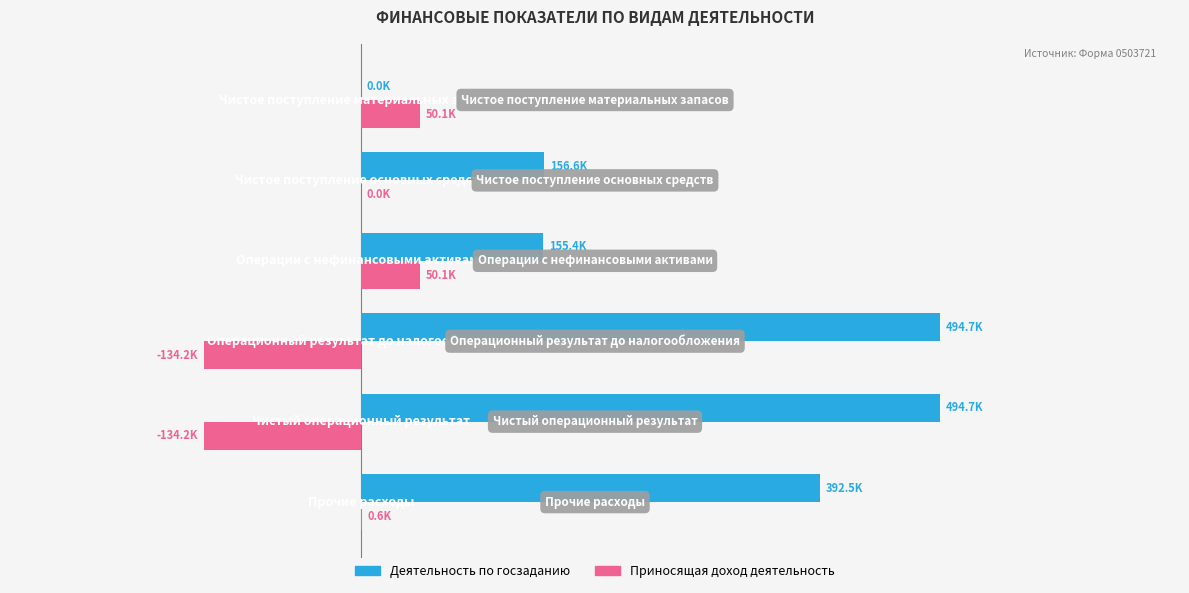

What are all the series names shown in the legend?

Деятельность по госзаданию, Приносящая доход деятельность